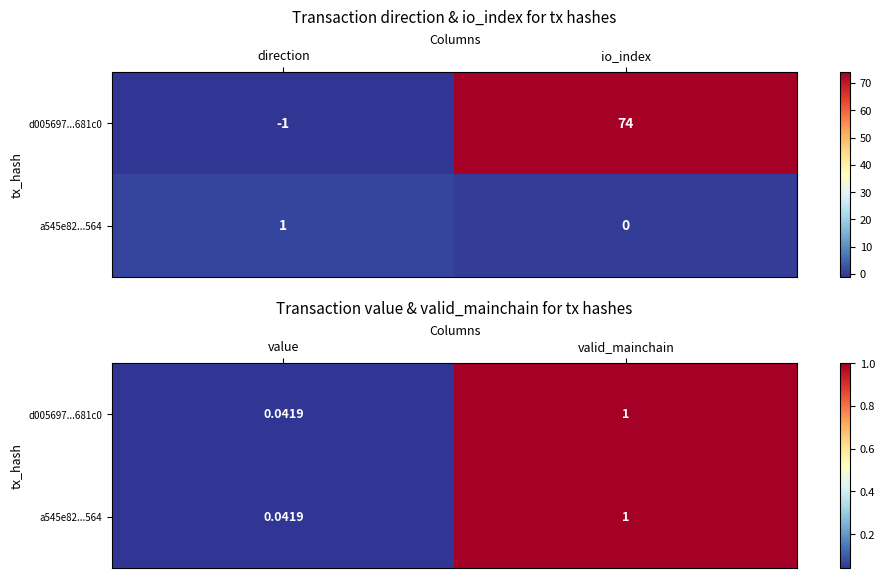

Is it true that d005697...681c0 equals 0.1 at value?

False